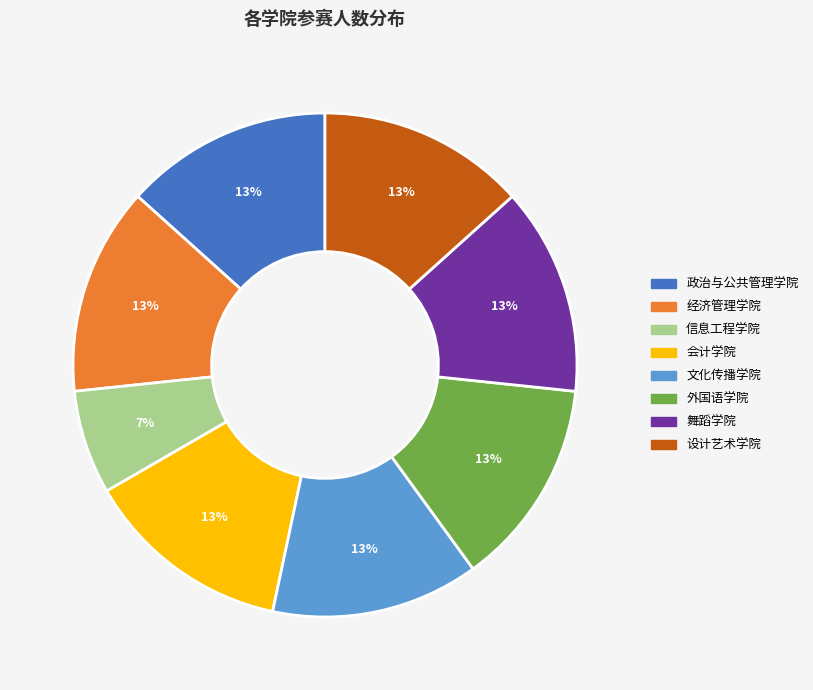

True or false: 设计艺术学院 accounts for 13% of the total.

True